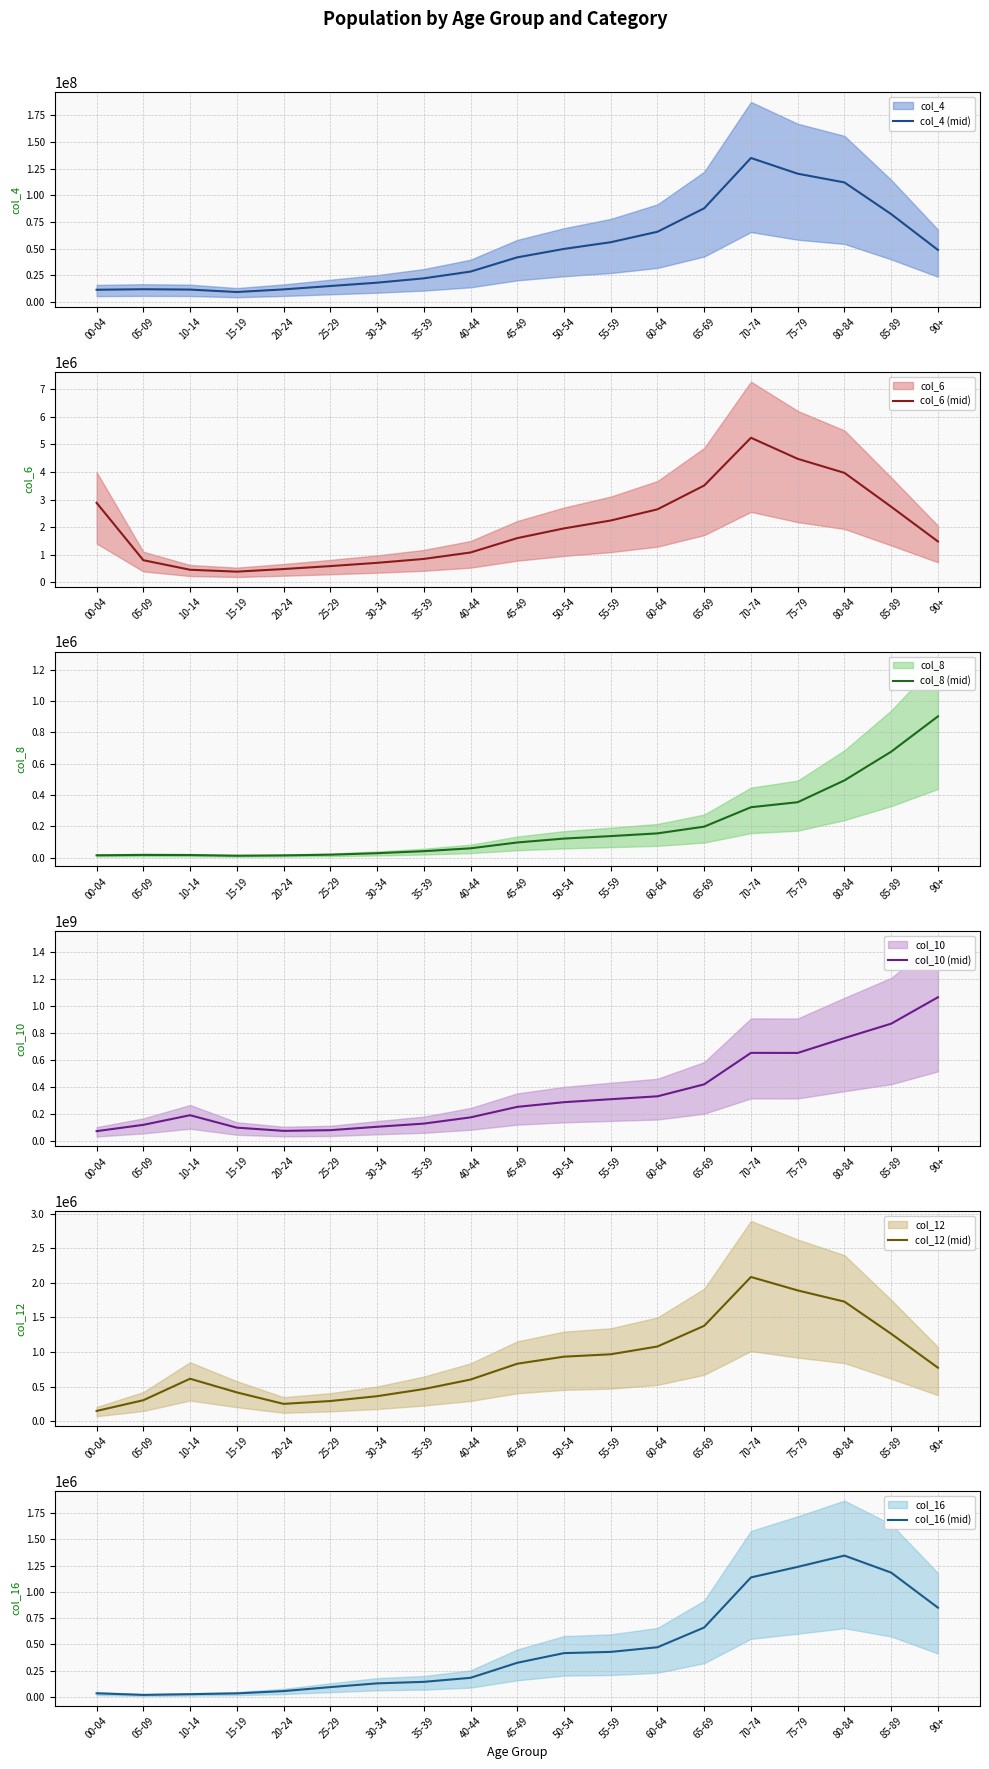

True or false: col_16 (mid) and col_4 (mid) intersect in this chart.

False